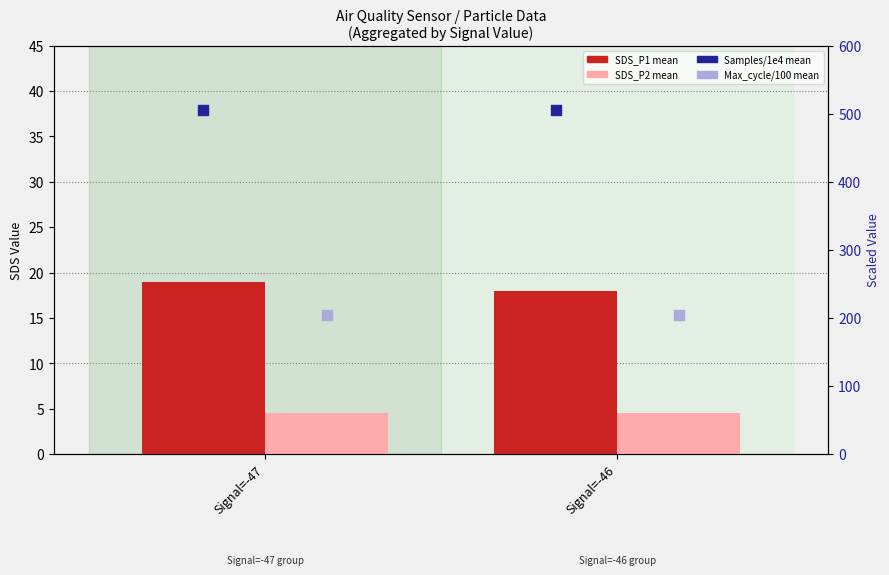

Is the value of Samples/1e4 (mean) at Signal=-46 greater than the value of SDS_P1 (mean) at Signal=-46?

Yes